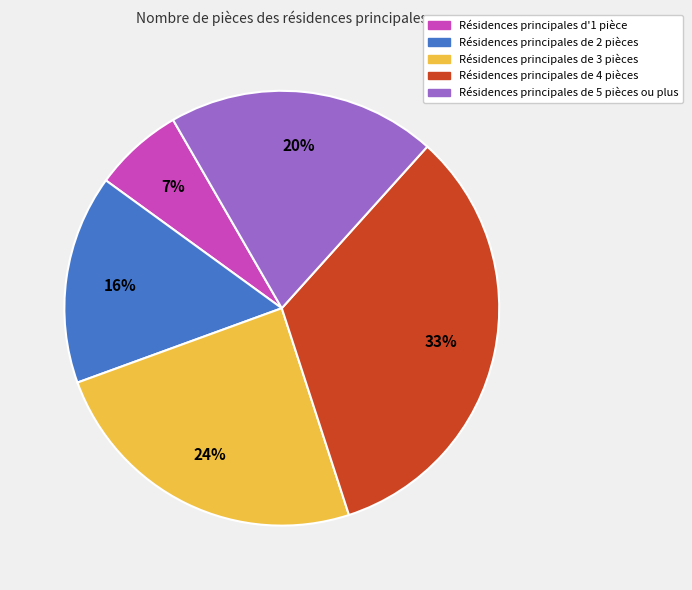

To the nearest percent, what is the average slice percentage?

20%